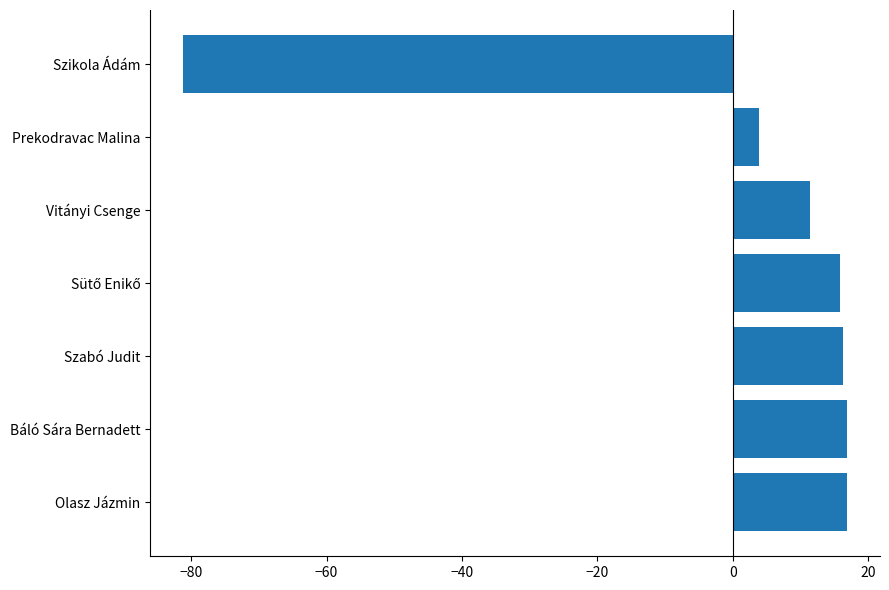

Read the value at Vitányi Csenge.

11.4